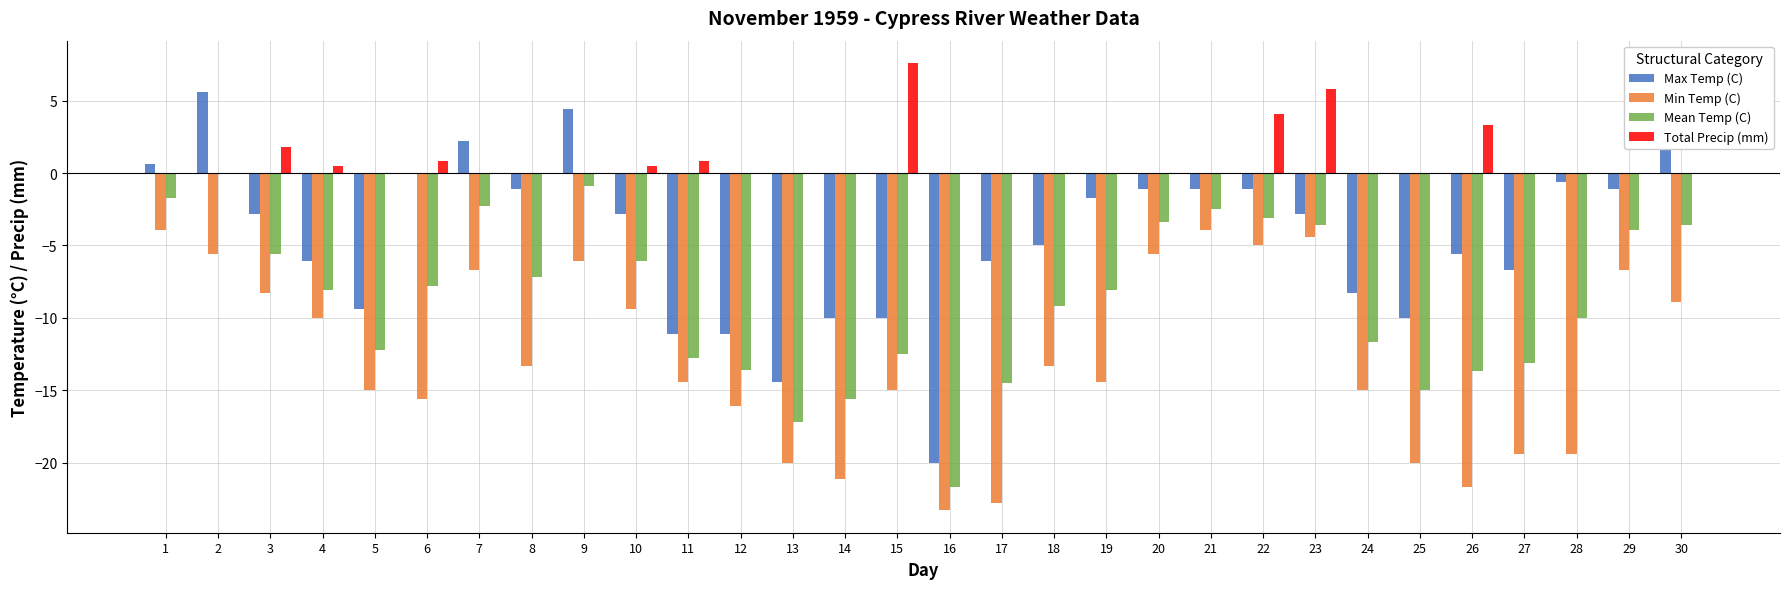

Is it true that Mean Temp (C) equals -13.0 at 4?

False